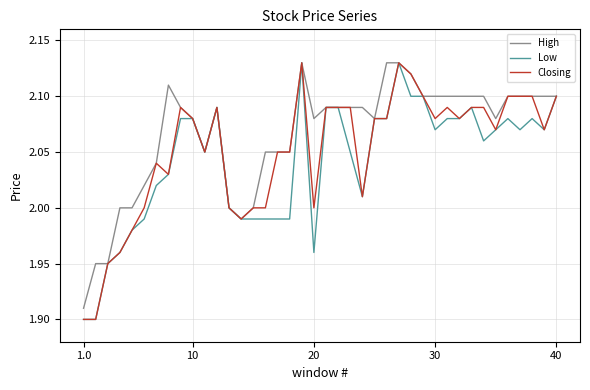

Rank the series by their average value, from lowest to highest.

Low, Closing, High